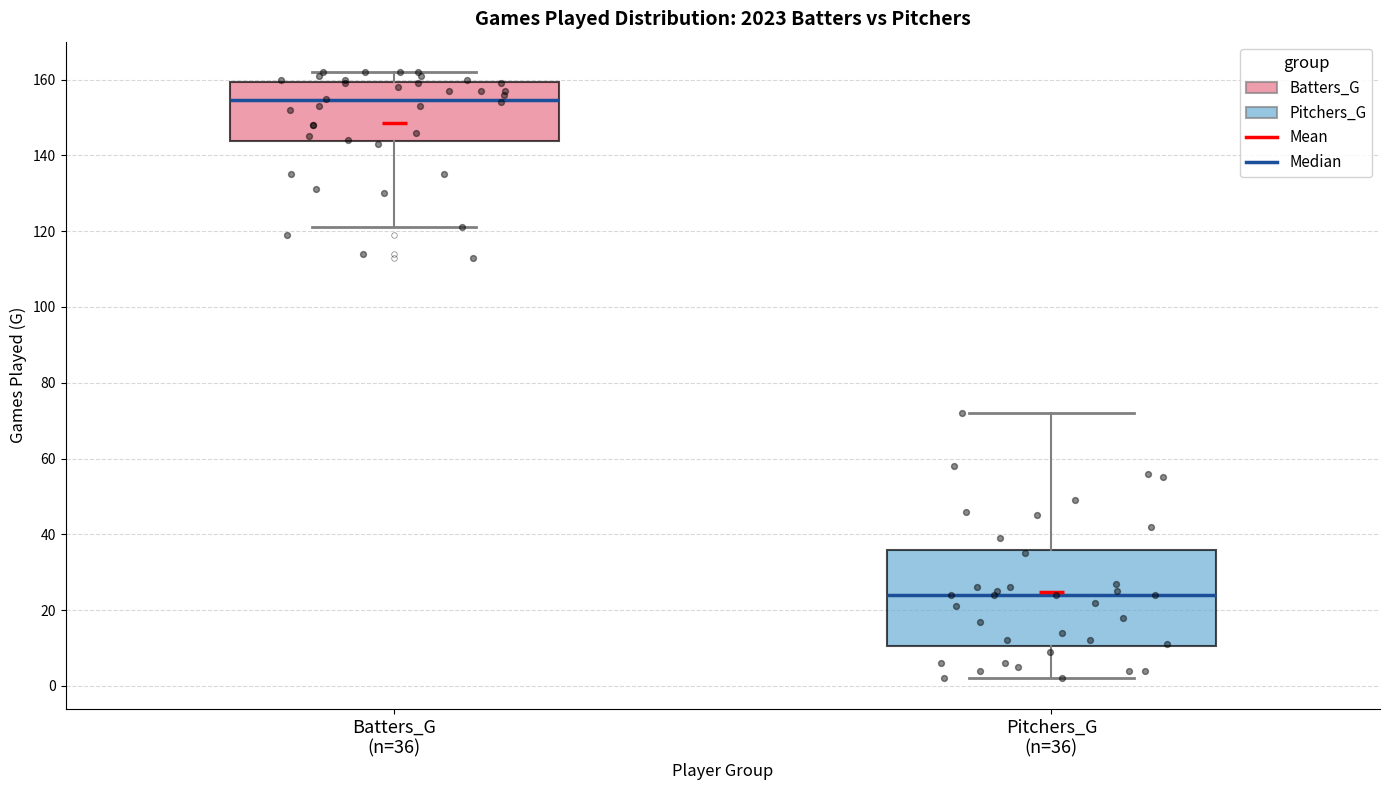

Reading left to right, read every box against the y-axis: the position of its median line, the range the box covers, and the ends of its whiskers. The values are not printed on the chart, so give them approximately, as read against the axis.

Batters_G (n=36): median 154, box 144 to 160, whiskers 122 to 162
Pitchers_G (n=36): median 24, box 10 to 36, whiskers 2 to 72